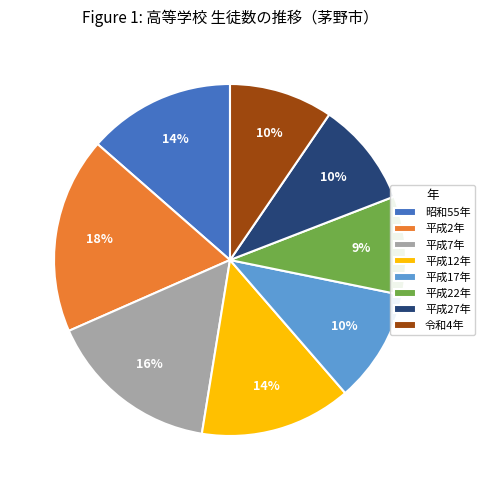

Approximately how many times larger is the value at 令和4年 compared to 昭和55年?

0.7